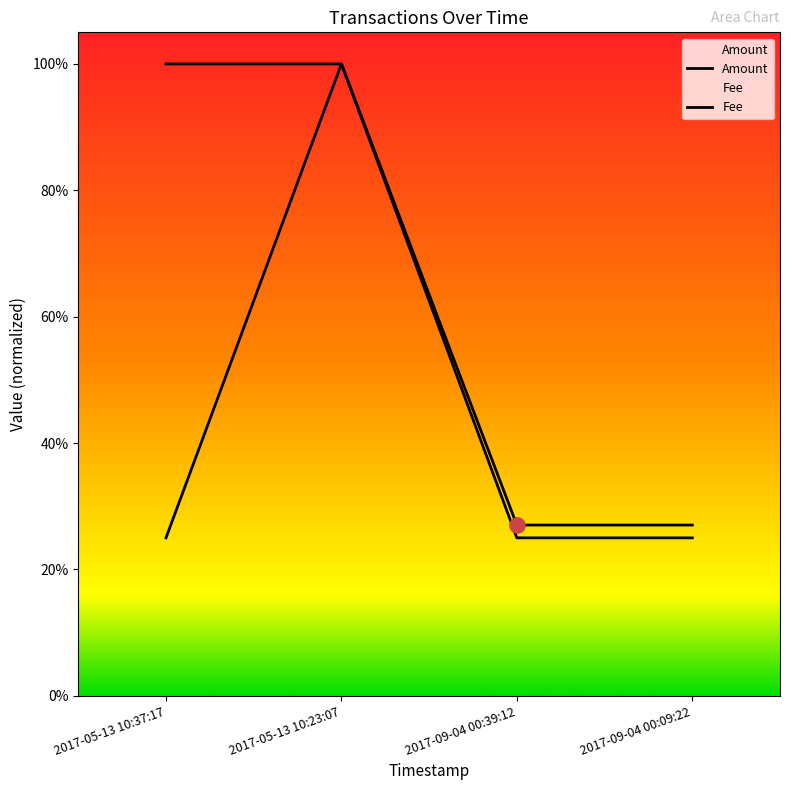

At how many categories does at least one series exceed 0?

4